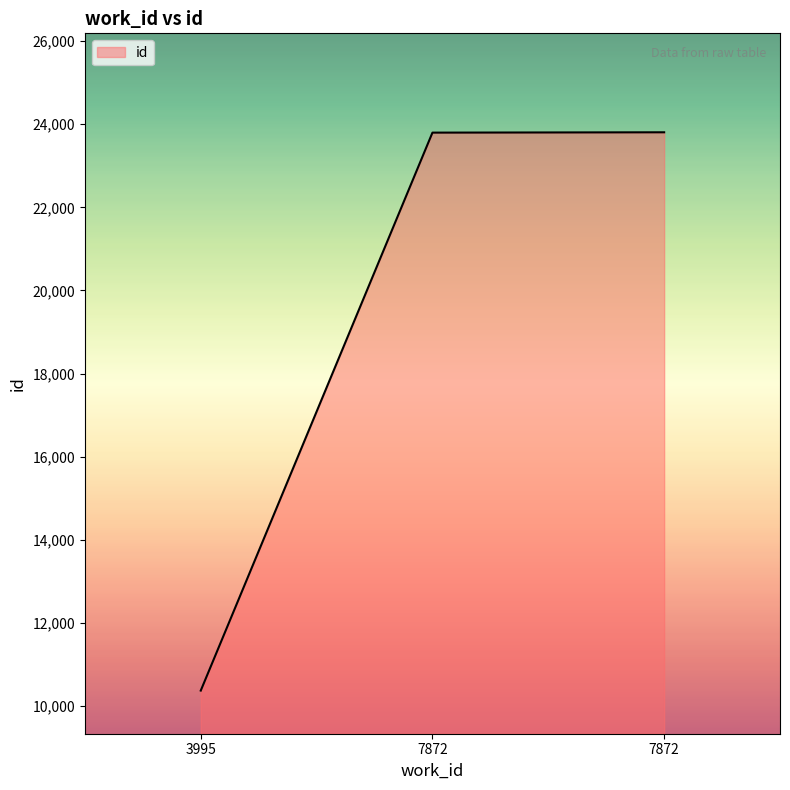

List the labels in order of value, smallest first.

3995, 7872, 7872